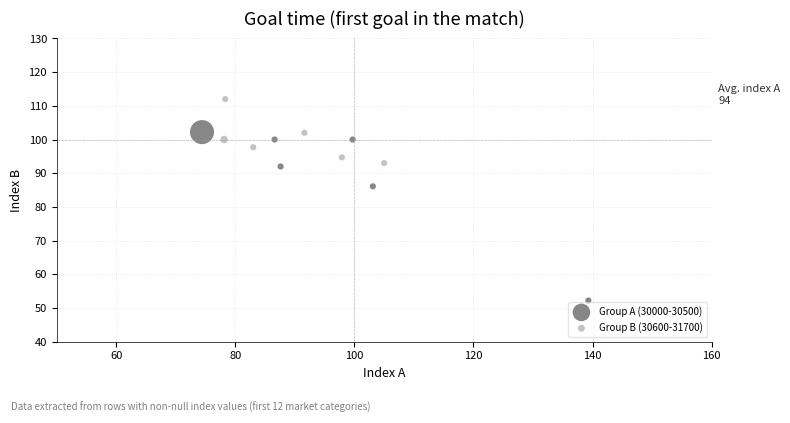

Which series contains the highest Y value?

Group B (30600-31700)